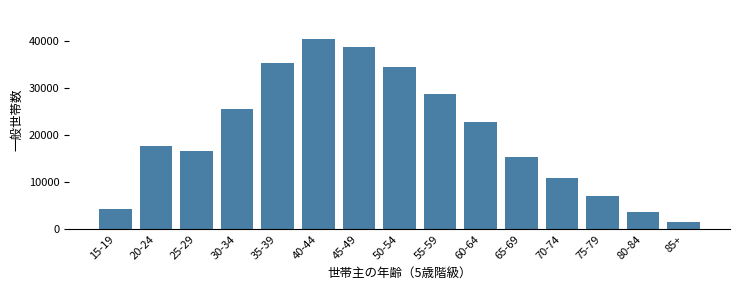

Reading left to right, transcribe all the data shown in this chart.

4197	17786	16551	25614	35441	40565	38736	34592	28701	22817	15430	10854	7002	3716	1604